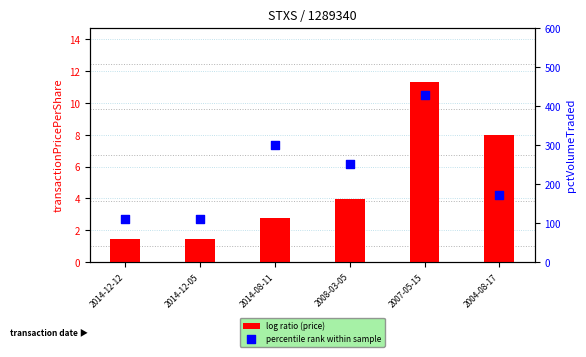

At how many categories does at least one series exceed 174?

3